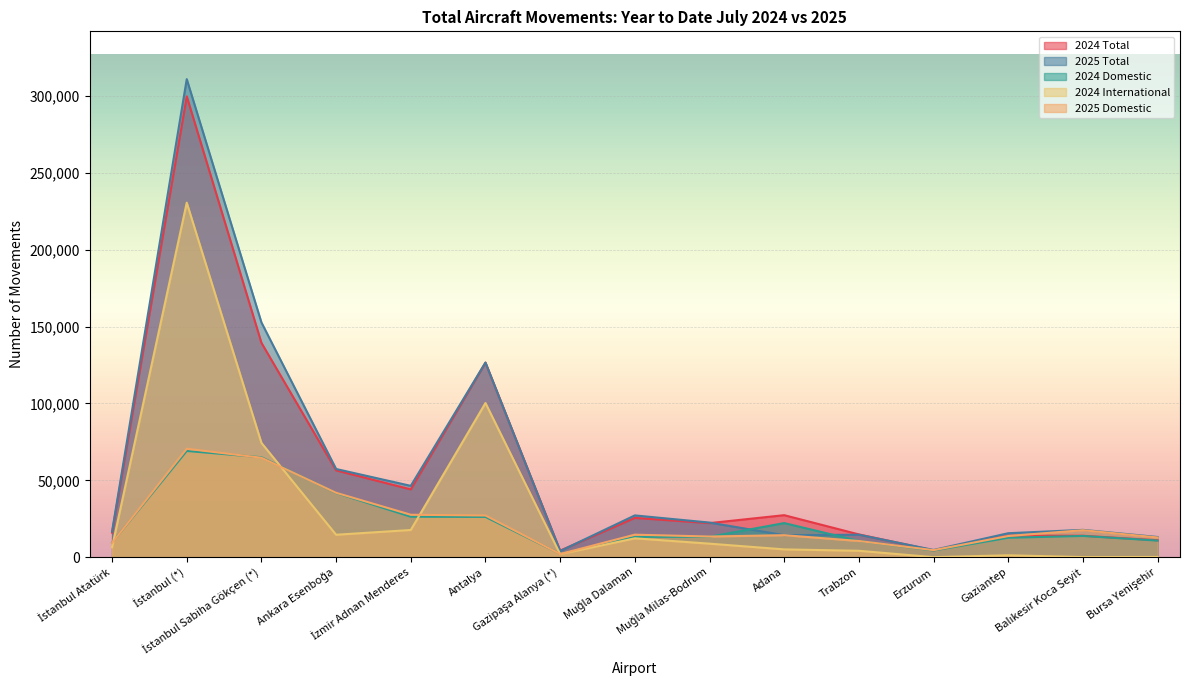

Reading right to left, transcribe all the data shown in this chart.

2024 Total: Bursa Yenişehir=11068	Balıkesir Koca Seyit=14016	Gaziantep=14037	Erzurum=4516	Trabzon=14887	Adana=27391	Muğla Milas-Bodrum=22234	Muğla Dalaman=25623	Gazipaşa Alanya (*)=4340	Antalya=126572	İzmir Adnan Menderes=44150	Ankara Esenboğa=56507	İstanbul Sabiha Gökçen (*)=139444	İstanbul (*)=299709	İstanbul Atatürk=16026
2025 Total: Bursa Yenişehir=13207	Balıkesir Koca Seyit=17847	Gaziantep=15657	Erzurum=4778	Trabzon=14683	Adana=14387	Muğla Milas-Bodrum=22587	Muğla Dalaman=27237	Gazipaşa Alanya (*)=4087	Antalya=126626	İzmir Adnan Menderes=46453	Ankara Esenboğa=57414	İstanbul Sabiha Gökçen (*)=152694	İstanbul (*)=310874	İstanbul Atatürk=16740
2024 Domestic: Bursa Yenişehir=10857	Balıkesir Koca Seyit=13883	Gaziantep=12714	Erzurum=4420	Trabzon=10653	Adana=22246	Muğla Milas-Bodrum=13361	Muğla Dalaman=13282	Gazipaşa Alanya (*)=2290	Antalya=26257	İzmir Adnan Menderes=26384	Ankara Esenboğa=41844	İstanbul Sabiha Gökçen (*)=65050	İstanbul (*)=69141	İstanbul Atatürk=9495
2024 International: Bursa Yenişehir=211	Balıkesir Koca Seyit=133	Gaziantep=1323	Erzurum=96	Trabzon=4234	Adana=5145	Muğla Milas-Bodrum=8873	Muğla Dalaman=12341	Gazipaşa Alanya (*)=2050	Antalya=100315	İzmir Adnan Menderes=17766	Ankara Esenboğa=14663	İstanbul Sabiha Gökçen (*)=74394	İstanbul (*)=230568	İstanbul Atatürk=6531
2025 Domestic: Bursa Yenişehir=12892	Balıkesir Koca Seyit=17626	Gaziantep=13832	Erzurum=4642	Trabzon=10616	Adana=14384	Muğla Milas-Bodrum=13510	Muğla Dalaman=14714	Gazipaşa Alanya (*)=2150	Antalya=27176	İzmir Adnan Menderes=27670	Ankara Esenboğa=41942	İstanbul Sabiha Gökçen (*)=64744	İstanbul (*)=70571	İstanbul Atatürk=9333